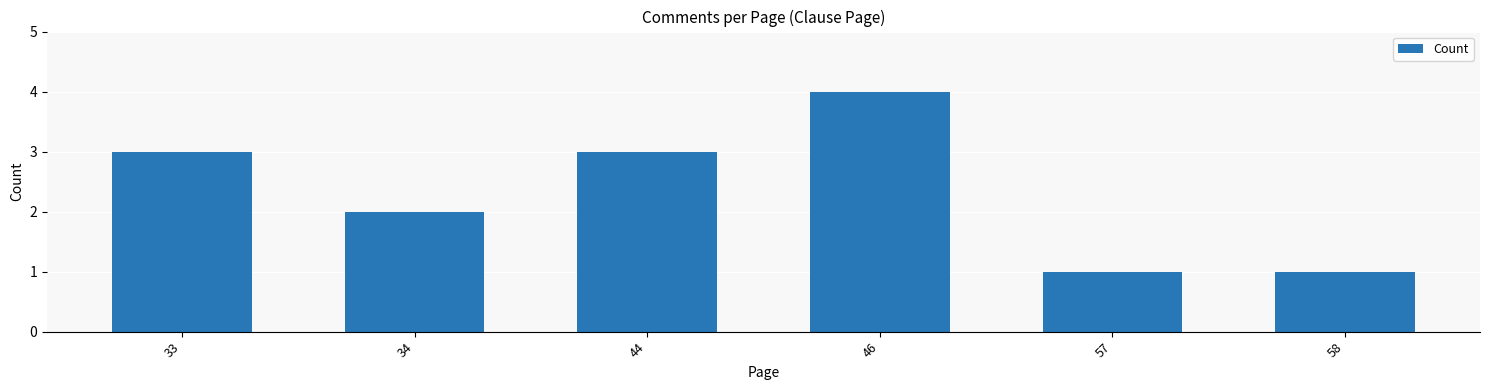

What is the sum of all values?

14